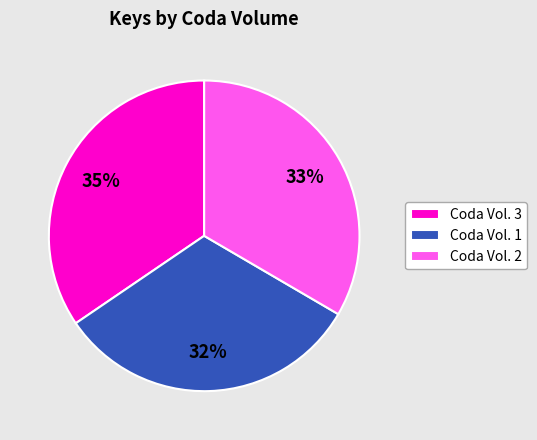

Which category has the biggest portion of the pie?

Coda Vol. 3